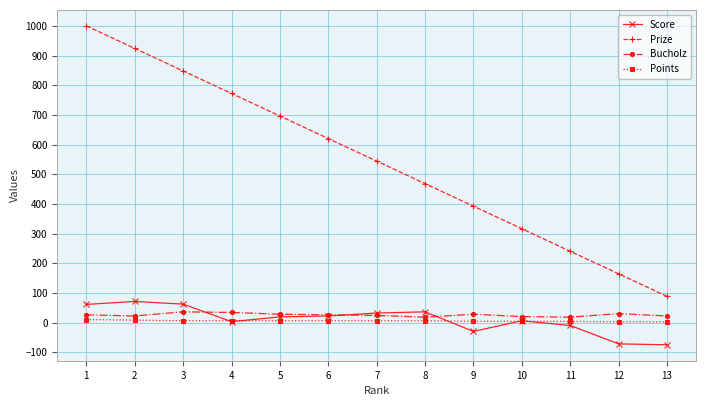

Which category has the lowest value in the Prize series?

13